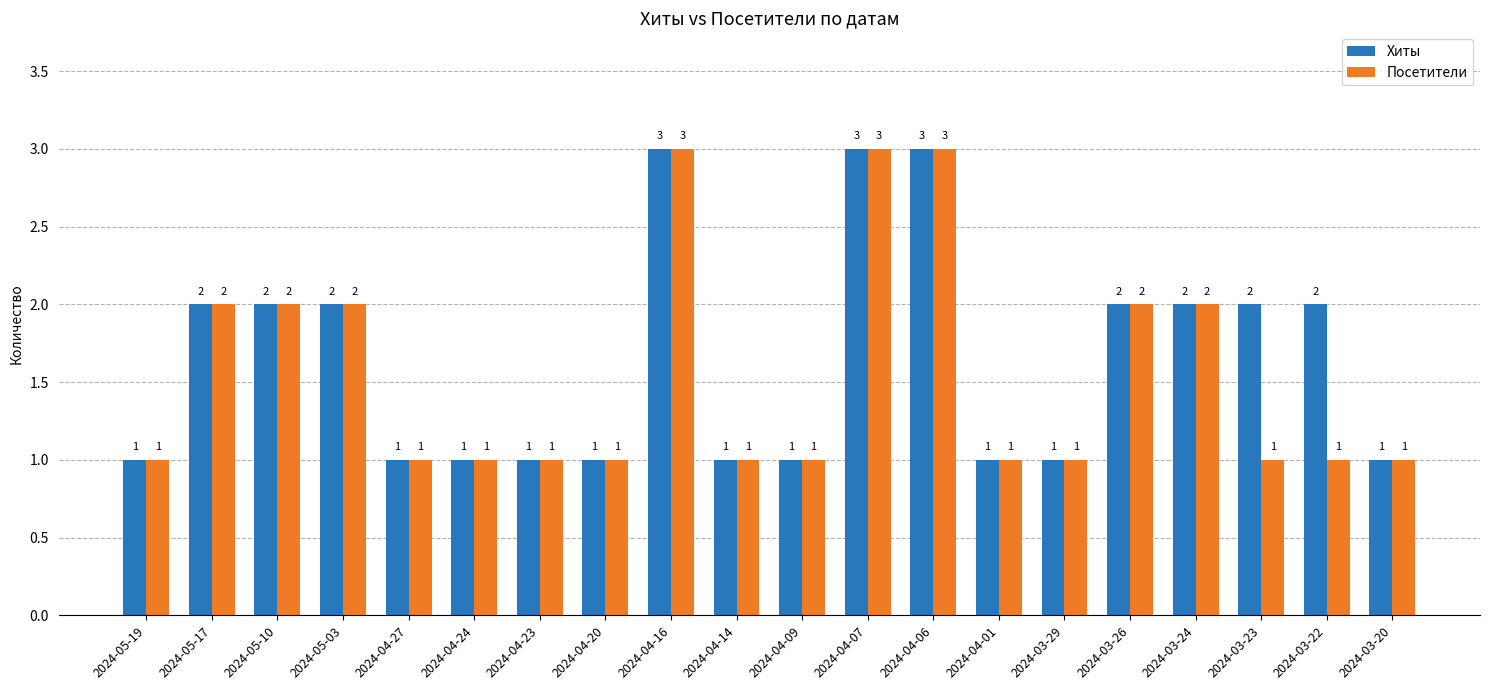

What is the label of the 16th bar from the right?

2024-04-27